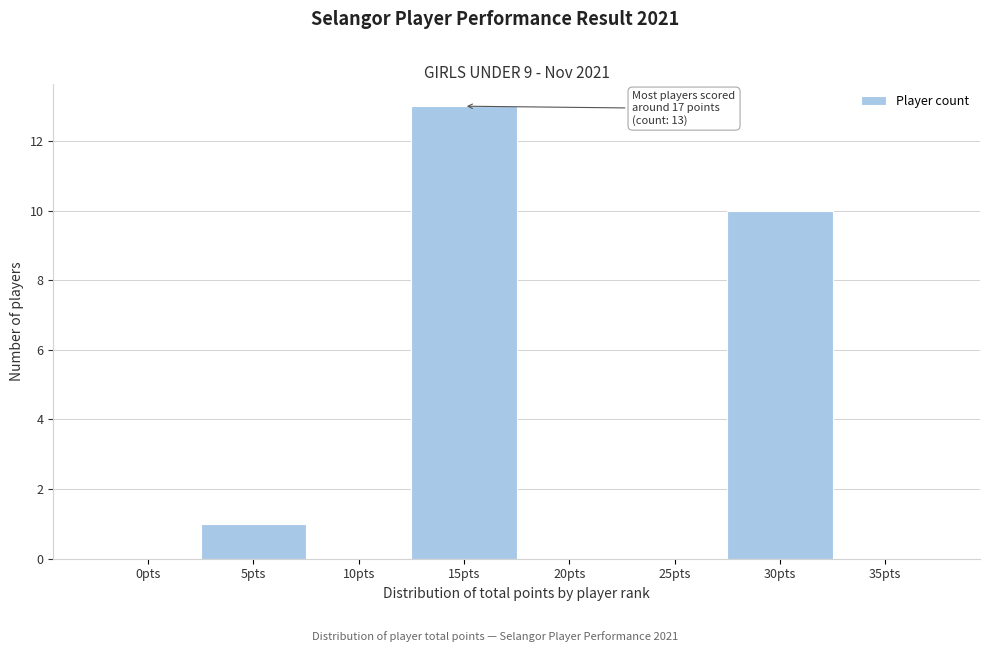

Reading right to left, what are all the values shown in this chart?

35pts=0	30pts=10	25pts=0	20pts=0	15pts=13	10pts=0	5pts=1	0pts=0